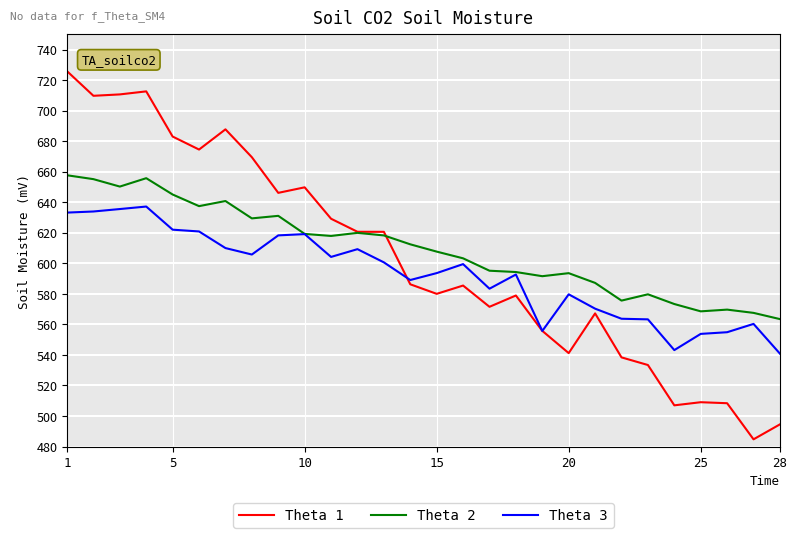

List the series in order of their peak value, lowest first.

Theta 3, Theta 2, Theta 1